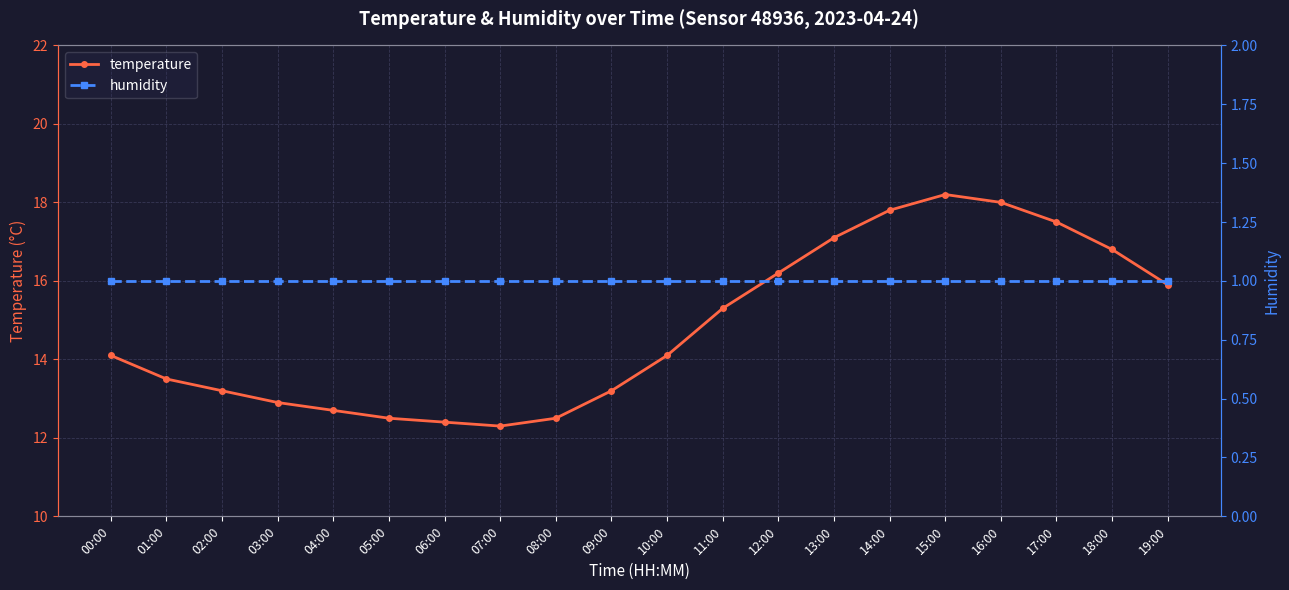

Between 11:00 and 12:00, which series saw the biggest shift?

temperature